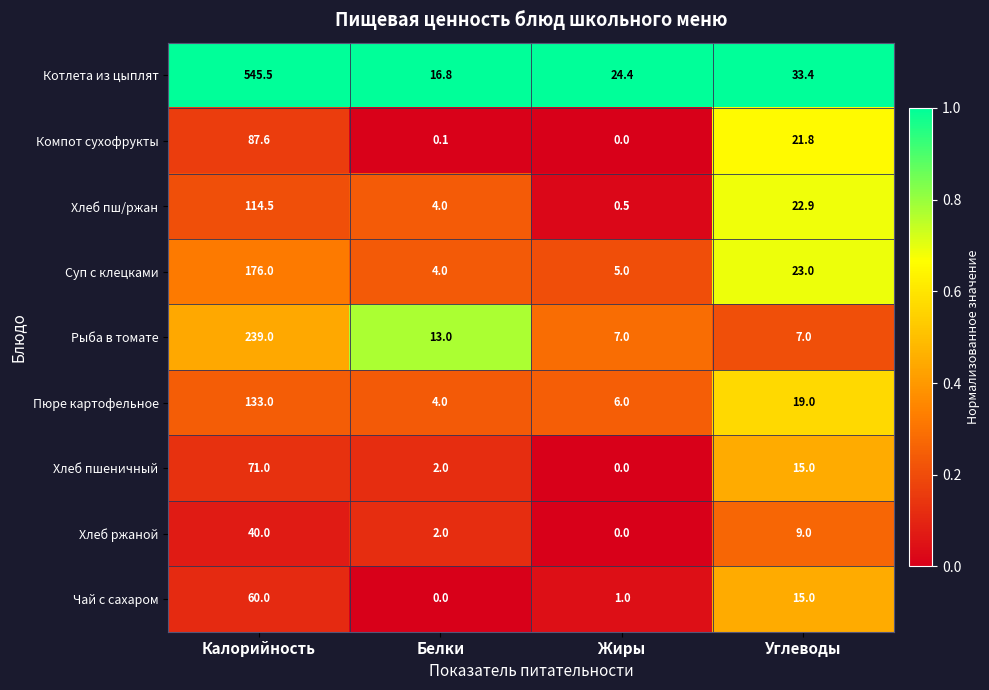

Which series has the largest range (max minus min)?

Котлета из цыплят